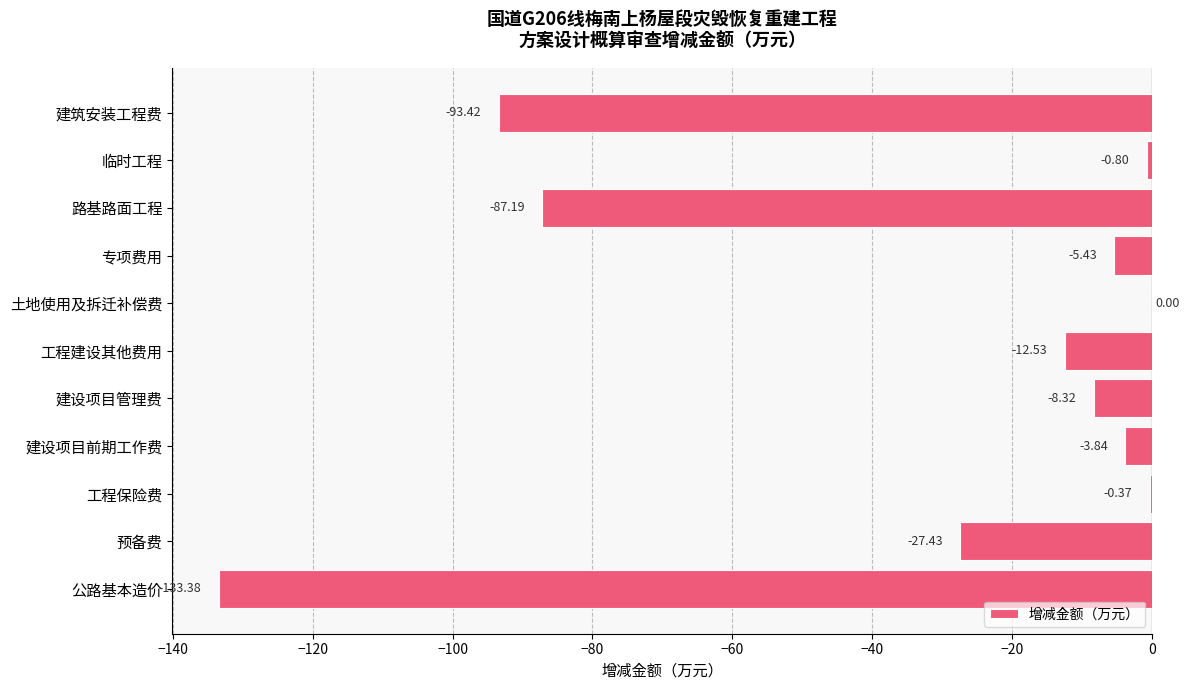

How many distinct data groups are displayed?

1